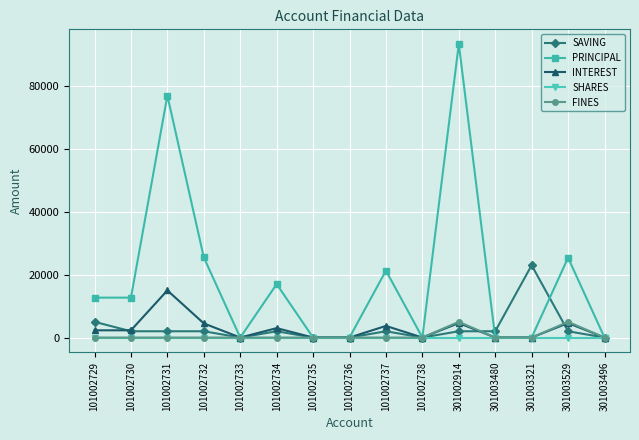

Between 101002731 and 101002736, which series saw the biggest shift?

PRINCIPAL